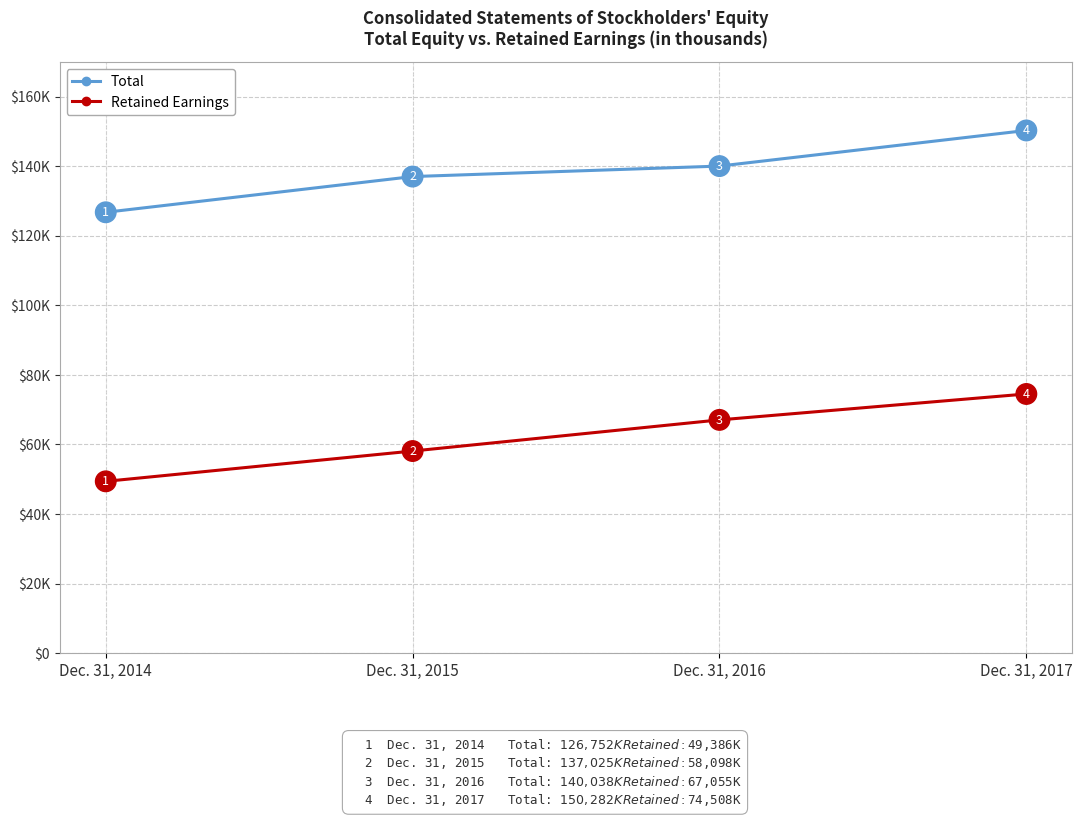

What are all the series names shown in the legend?

Total, Retained Earnings